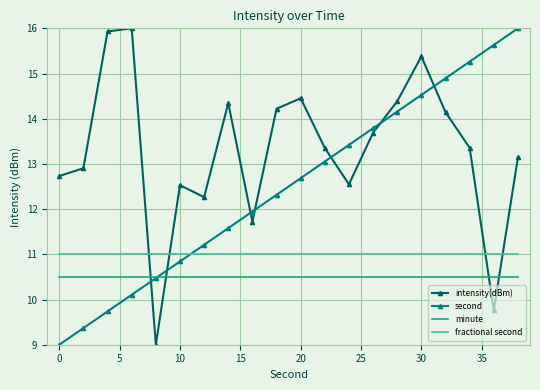

Reading left to right, transcribe all the data shown in this chart.

intensity(dBm): 12.7	12.9	15.9	16.0	9.0	12.5	12.3	14.3	11.7	14.2	14.5	13.4	12.5	13.7	14.4	15.4	14.1	13.4	9.8	13.1
second: 9.0	9.4	9.7	10.1	10.5	10.8	11.2	11.6	11.9	12.3	12.7	13.1	13.4	13.8	14.2	14.5	14.9	15.3	15.6	16.0
minute: 10.5	10.5	10.5	10.5	10.5	10.5	10.5	10.5	10.5	10.5	10.5	10.5	10.5	10.5	10.5	10.5	10.5	10.5	10.5	10.5
fractional second: 11.0	11.0	11.0	11.0	11.0	11.0	11.0	11.0	11.0	11.0	11.0	11.0	11.0	11.0	11.0	11.0	11.0	11.0	11.0	11.0